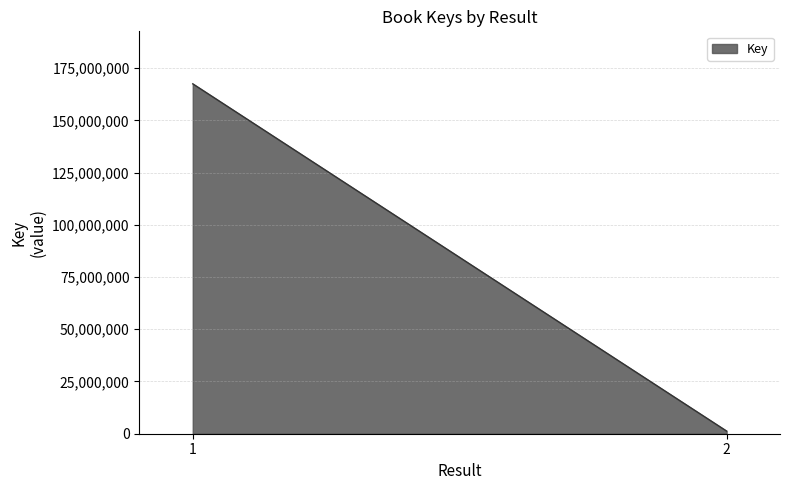

Does the chart display data point markers on the line(s)?

No